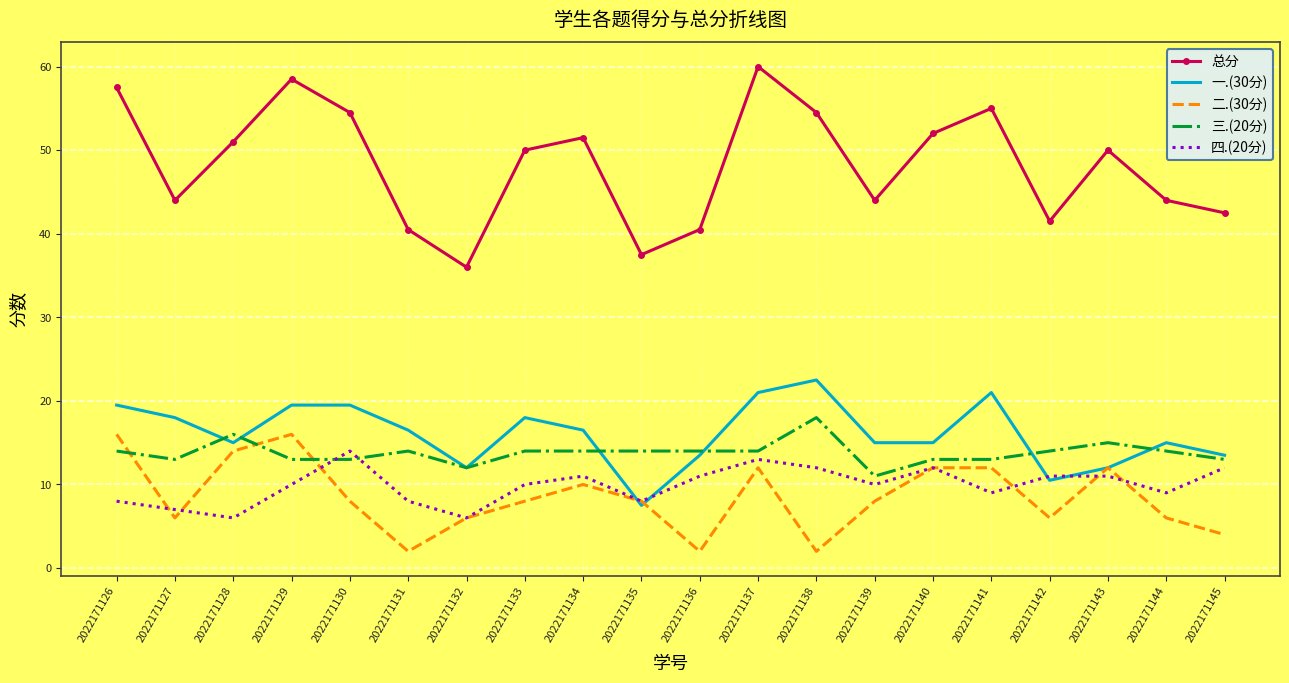

The 四.(20分) series shows 11.0 at 2022171143. True or false?

True